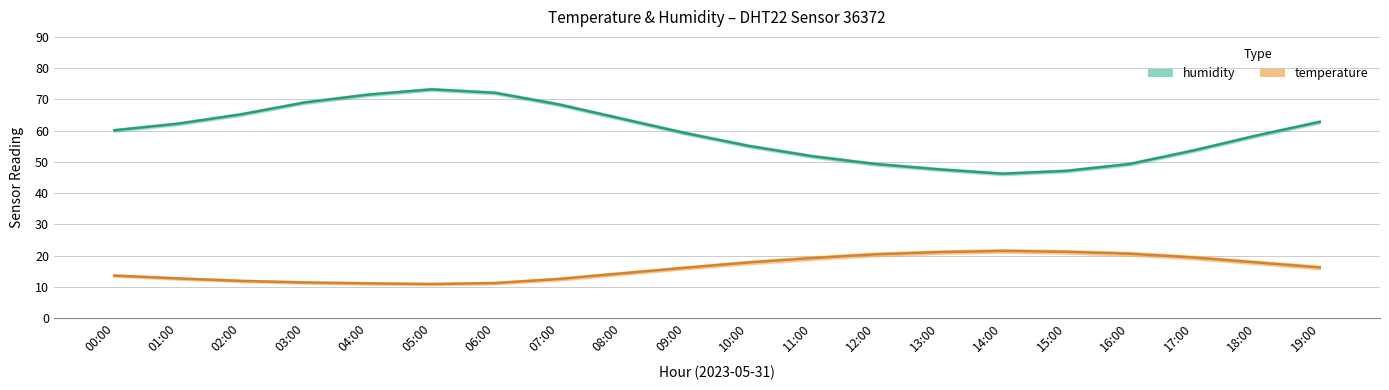

What is the difference between the highest and lowest values at 16:00?

28.7